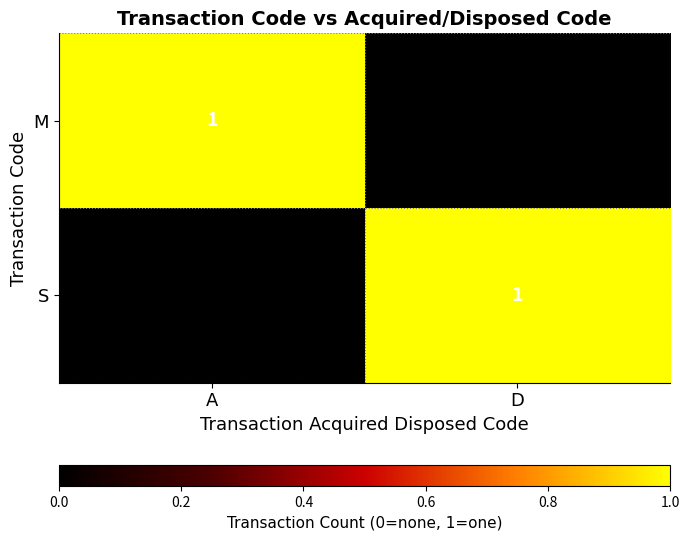

Rank the series at A from lowest to highest value.

S, M